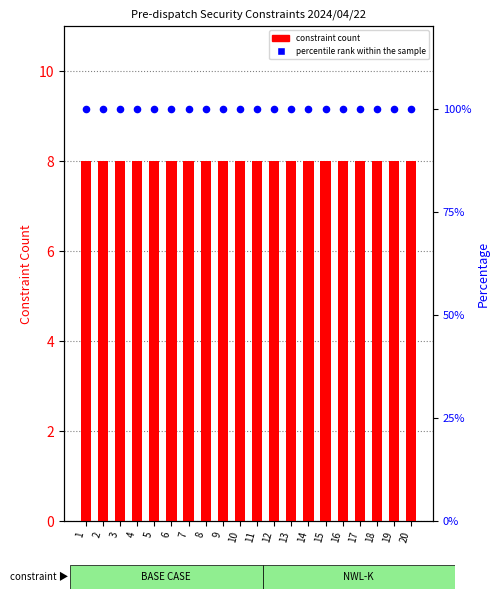

Which series reaches the maximum Y coordinate?

percentile rank within the sample